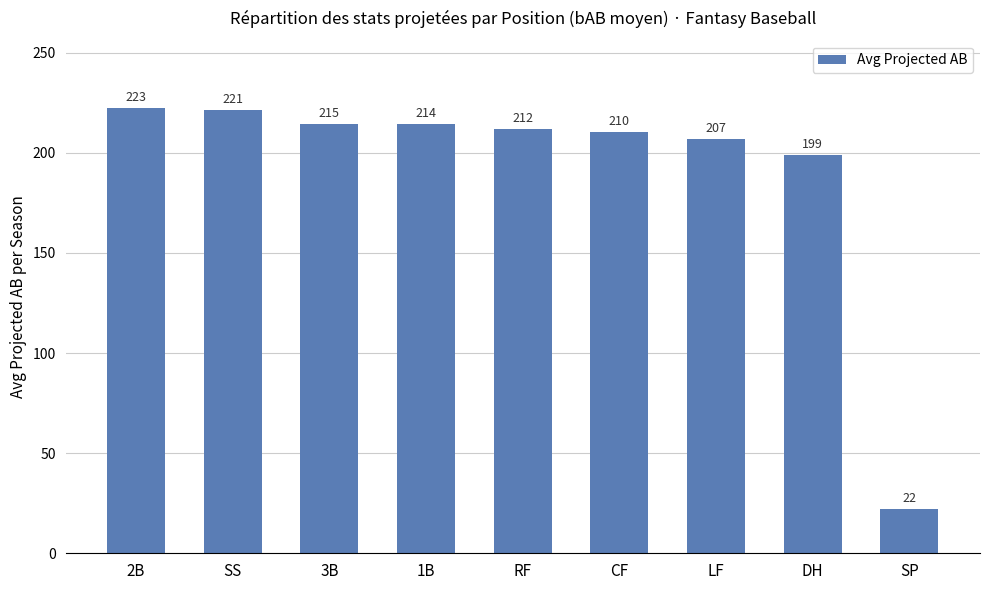

List the labels in order of value, largest first.

2B, SS, 3B, 1B, RF, CF, LF, DH, SP